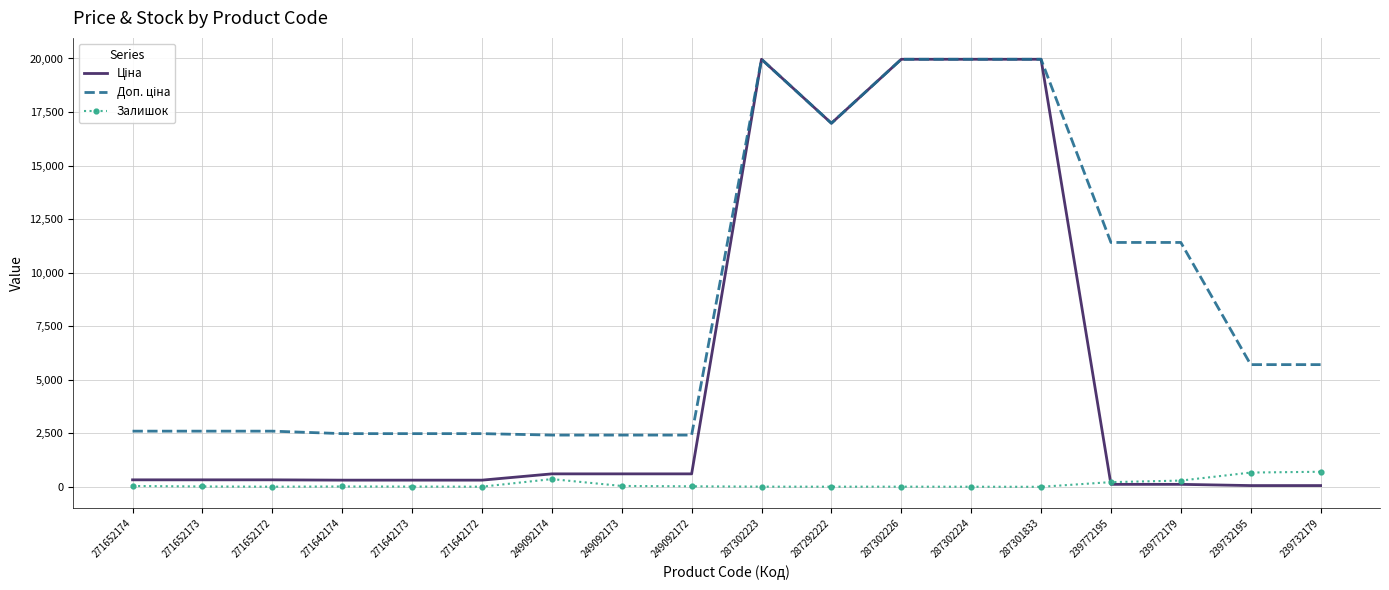

True or false: Залишок has a value of 6.0 at 287302226.

True